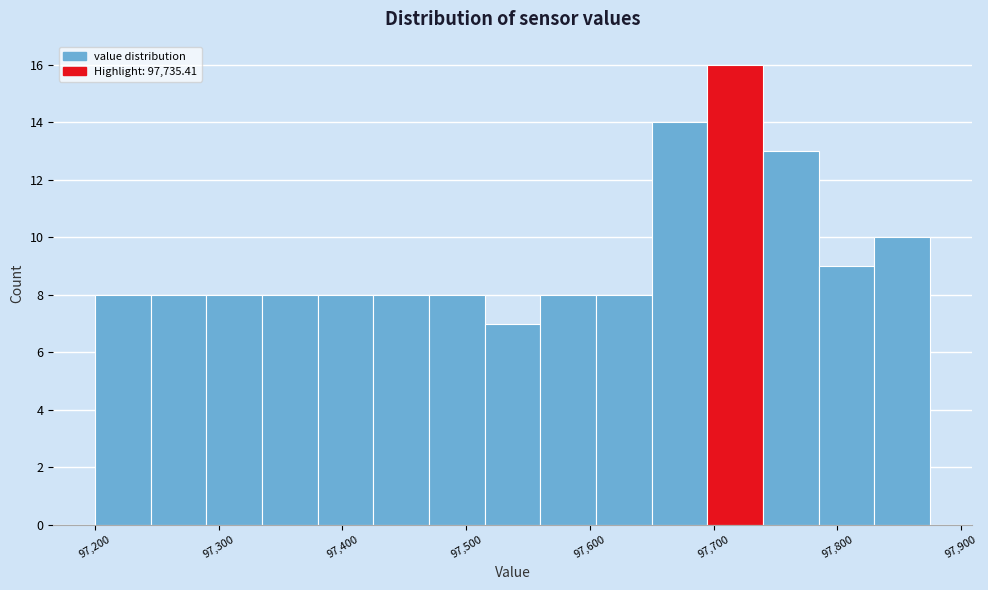

How tall is the bar that spans 97785 to 97830 on the x-axis? Neither the bar edges nor the heights are printed on the chart, so give them approximately, as read against the axes.

9